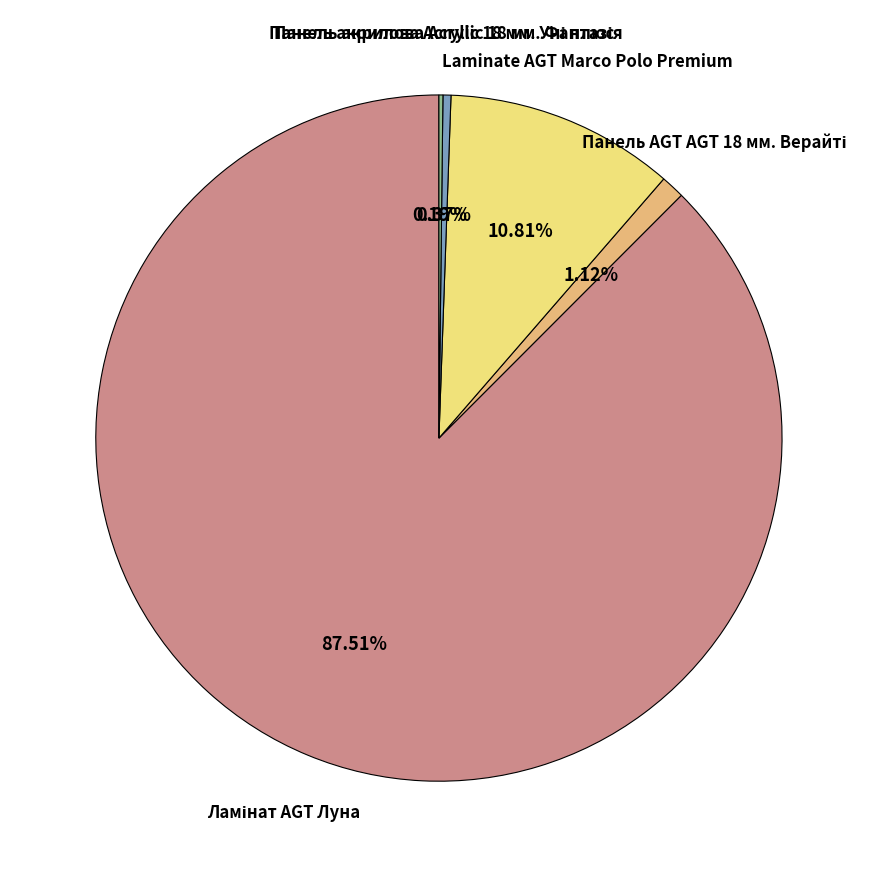

Is there any slice that represents more than half of the pie?

Yes